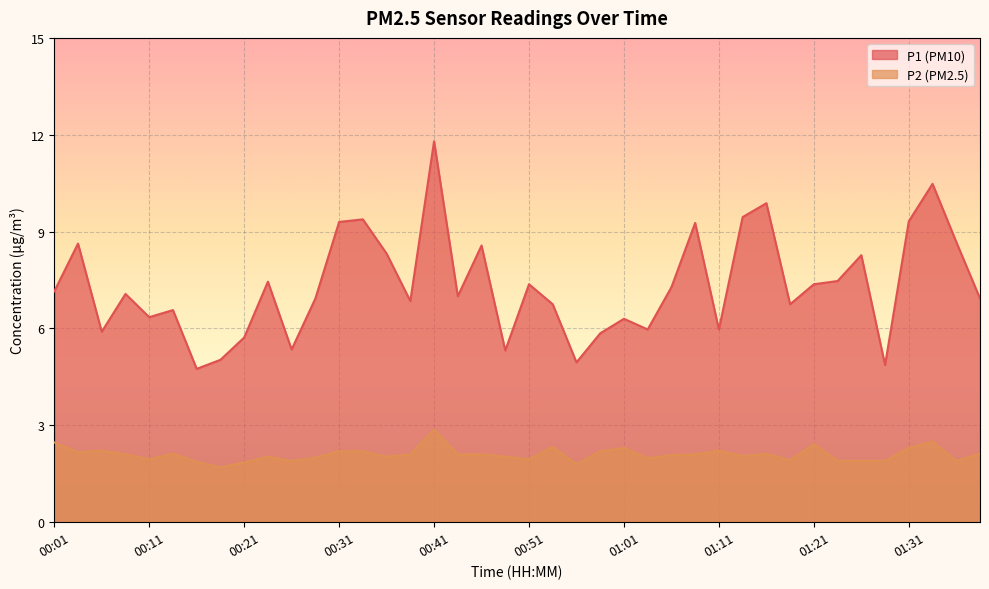

Which series has the largest total across all categories?

P1 (PM10)